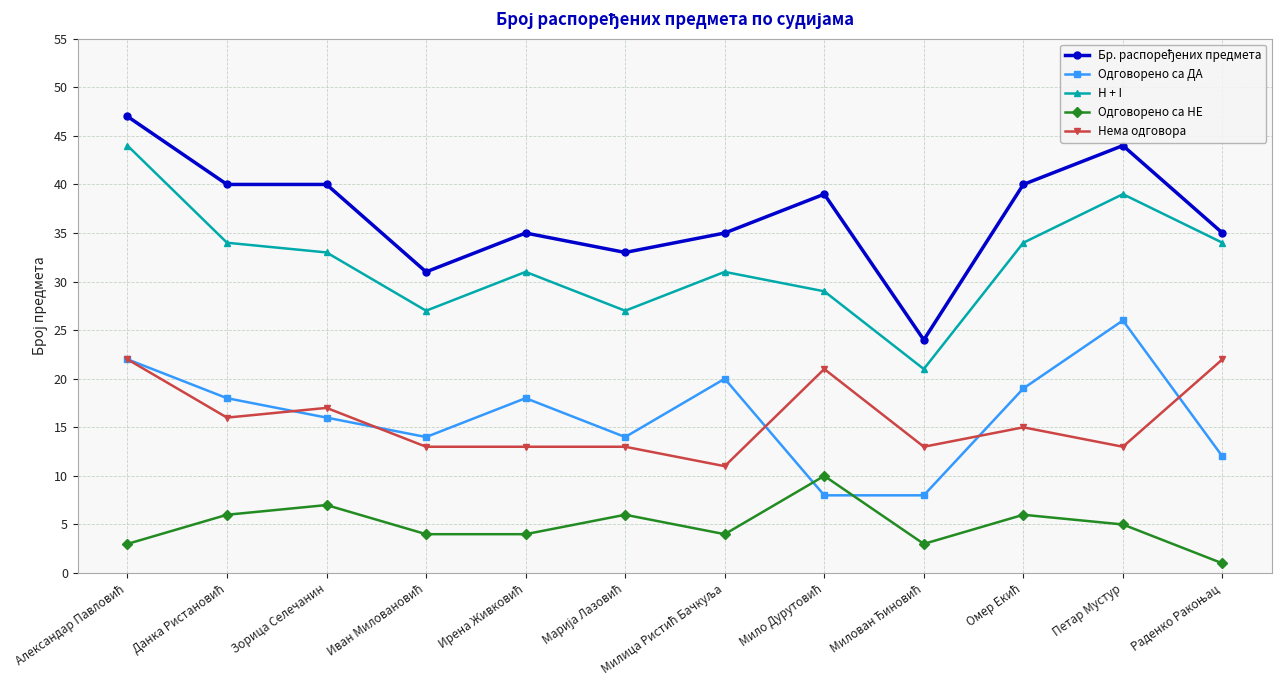

What is the maximum value shown in the chart?

47